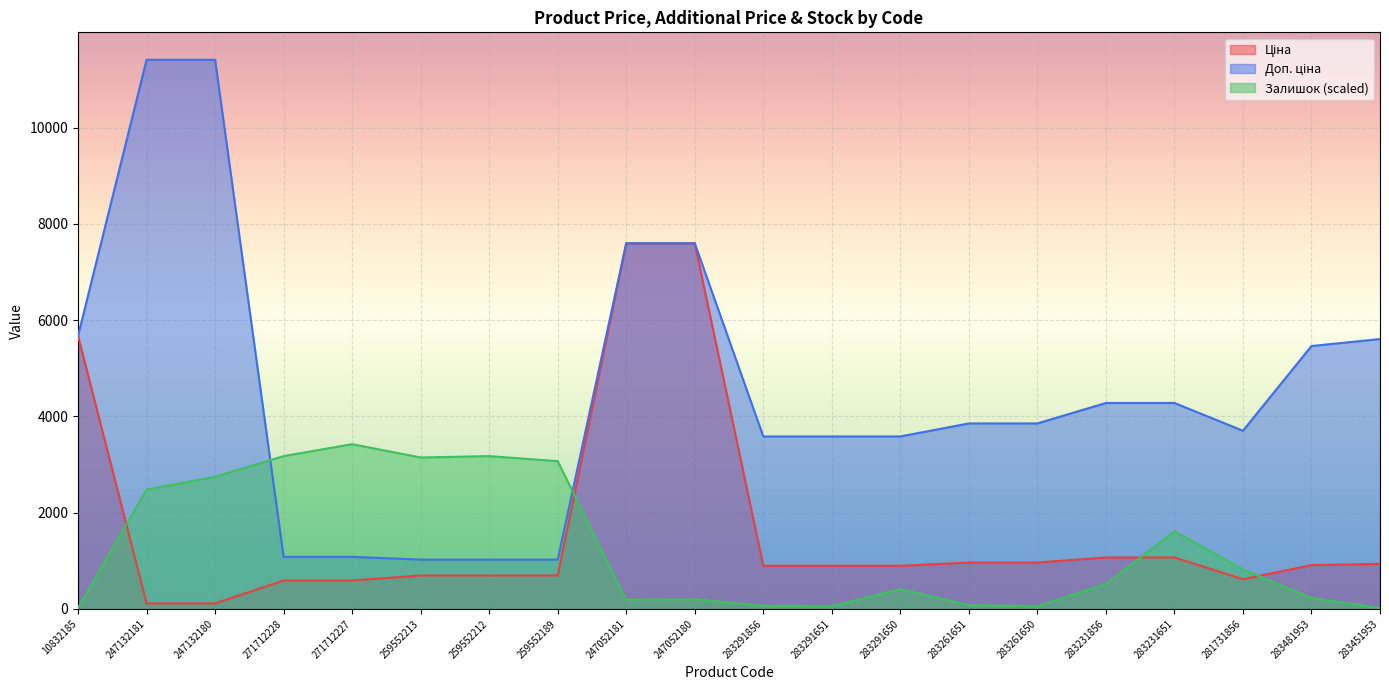

Where does the Доп. ціна series first go above 3854?

10832185